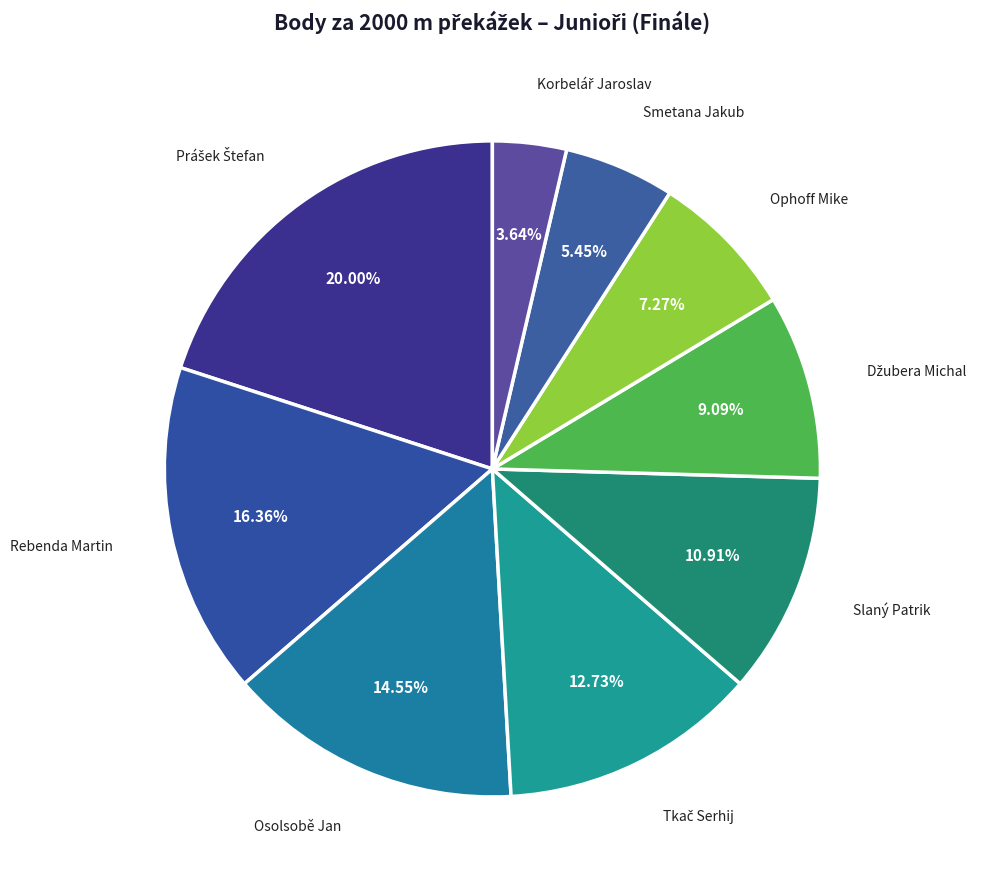

What percentage is the Smetana Jakub slice, to the nearest percent?

5%